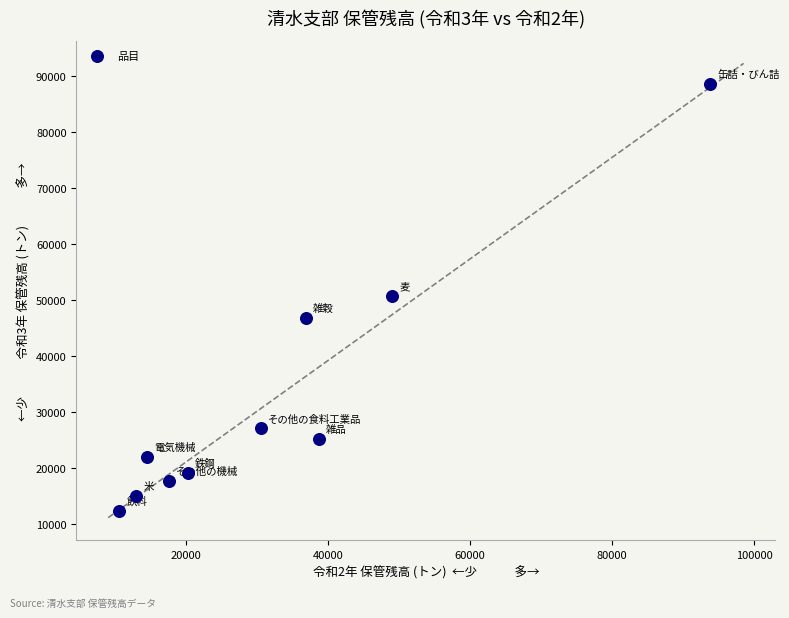

What is the range of Y values (max minus min)?

76145